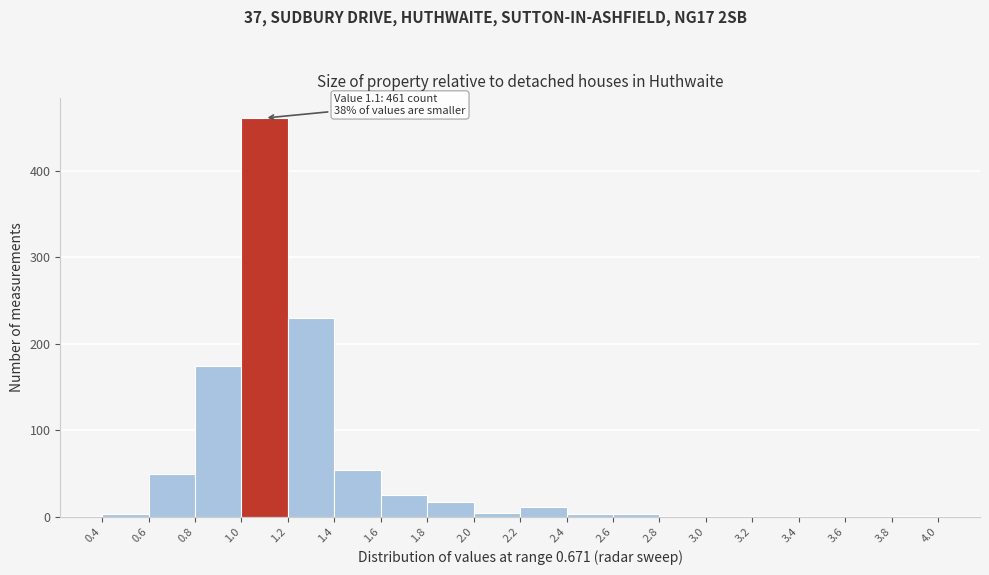

Over which range of the x-axis is the bar tallest?

1.0 to 1.2